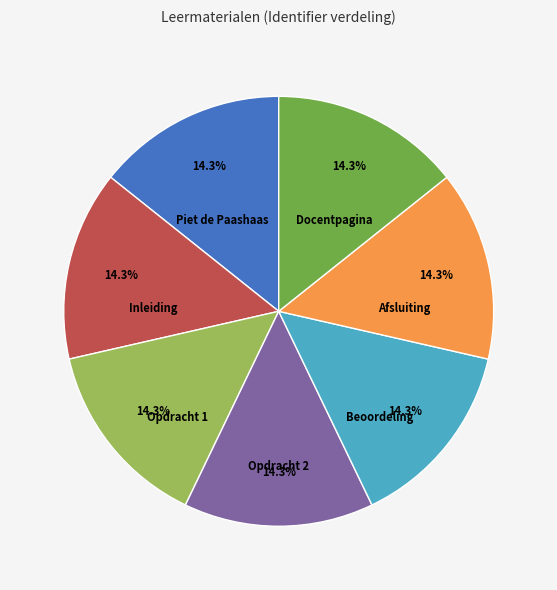

Is there any slice that represents more than half of the pie?

No